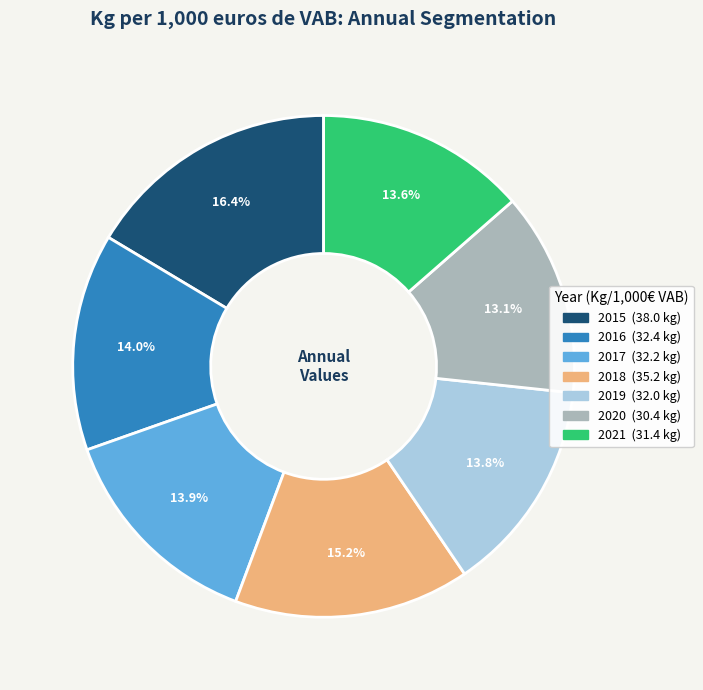

Approximately how many times larger is the value at 2018 compared to 2015?

0.9